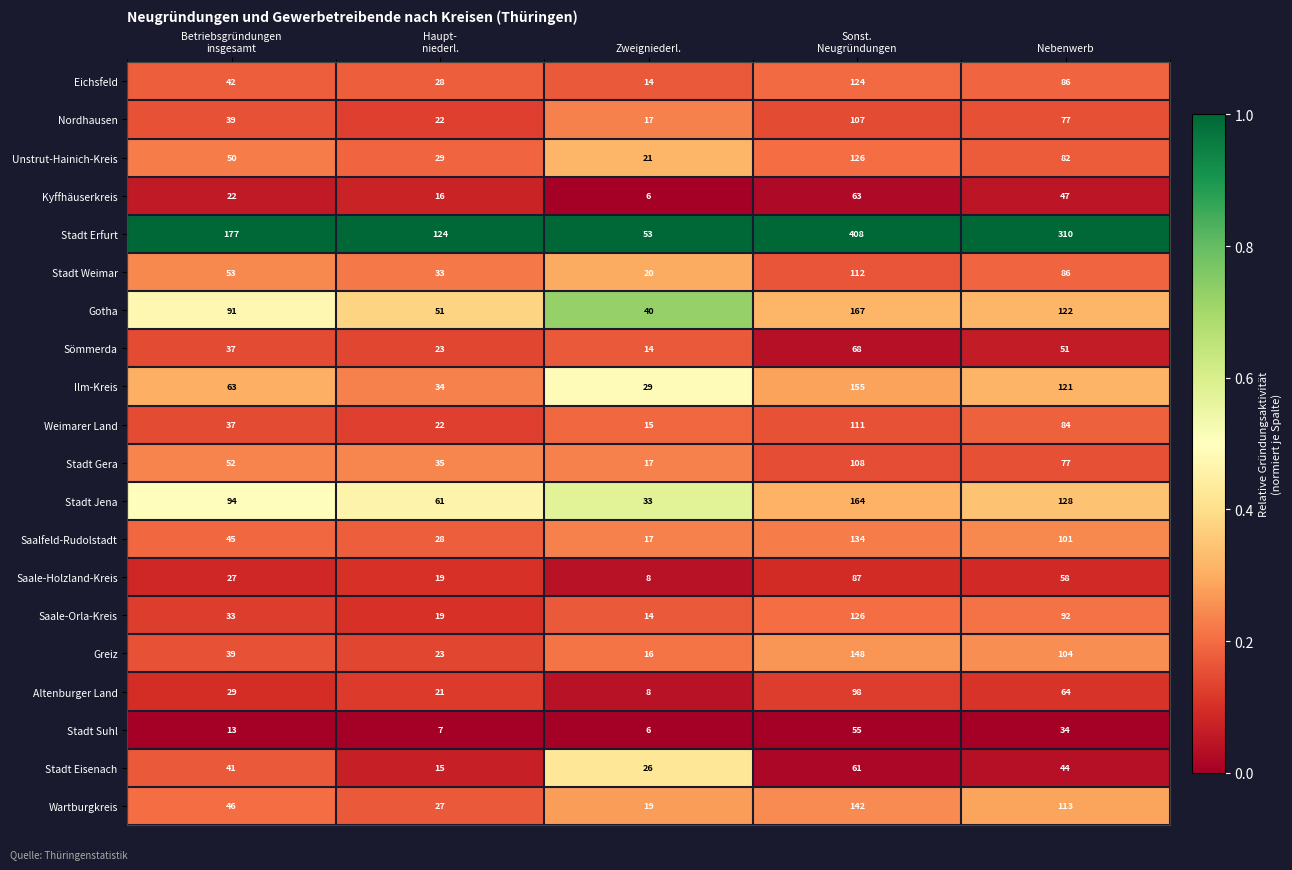

What is the average value of the Stadt Suhl series?

23